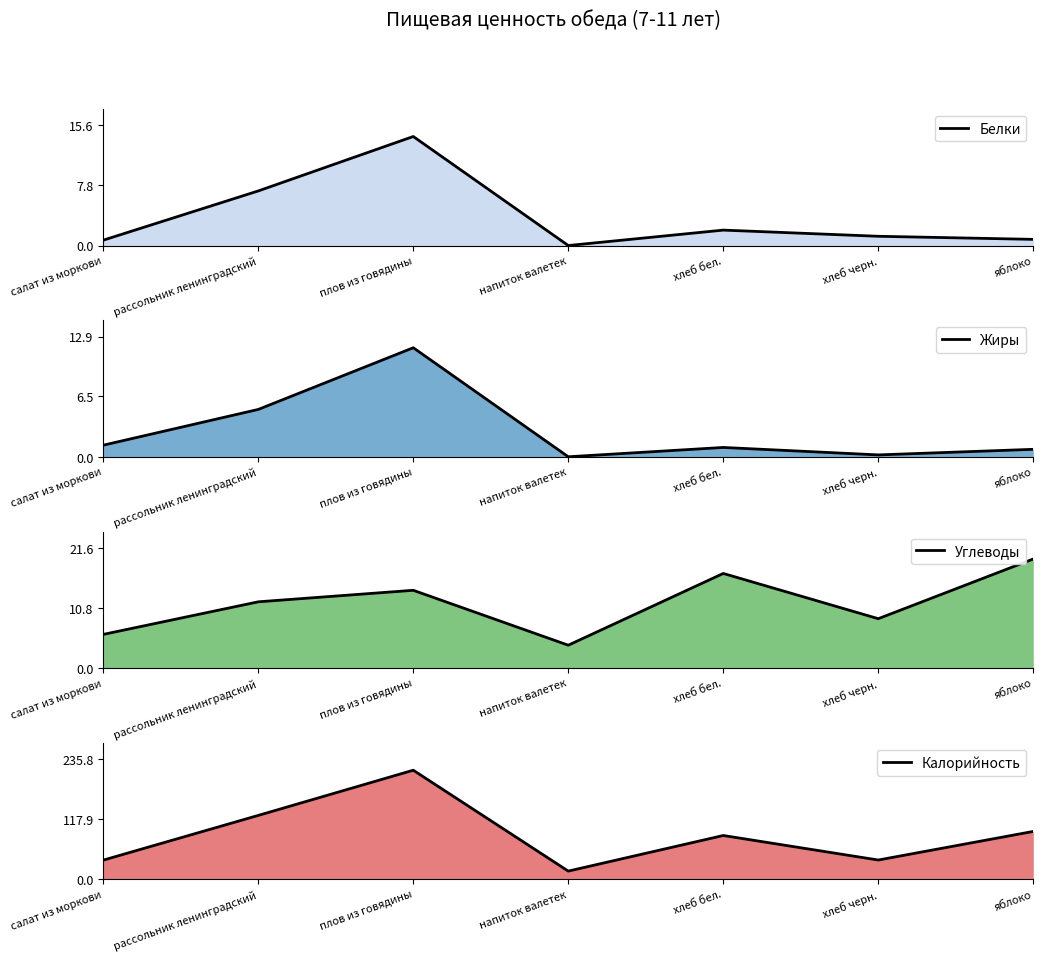

What is the sum of all Калорийность values?

611.2